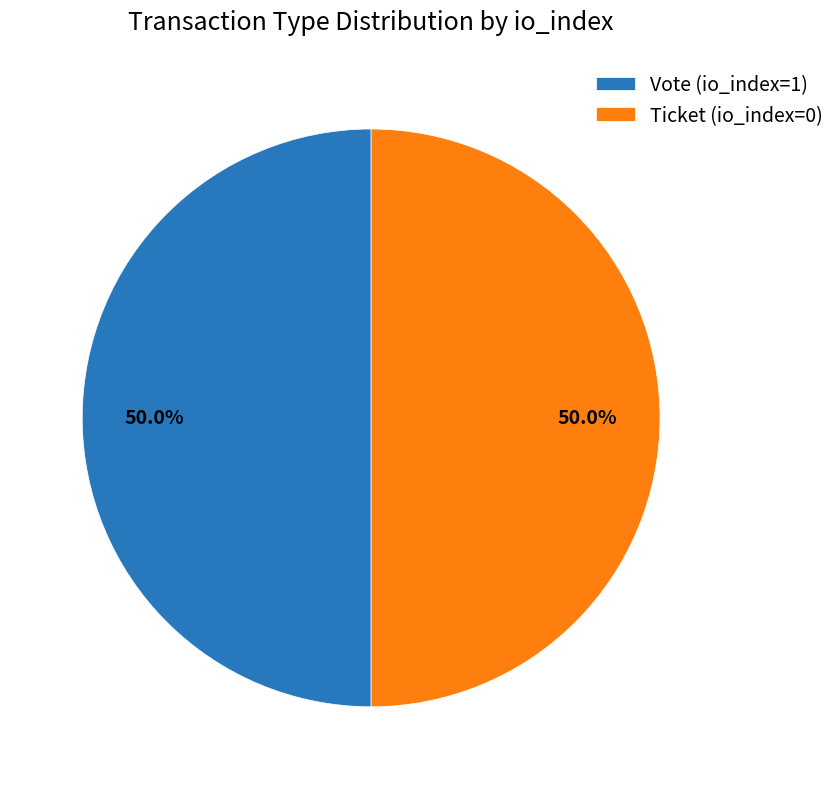

What portion of the pie excludes Vote (io_index=1)?

50.0%